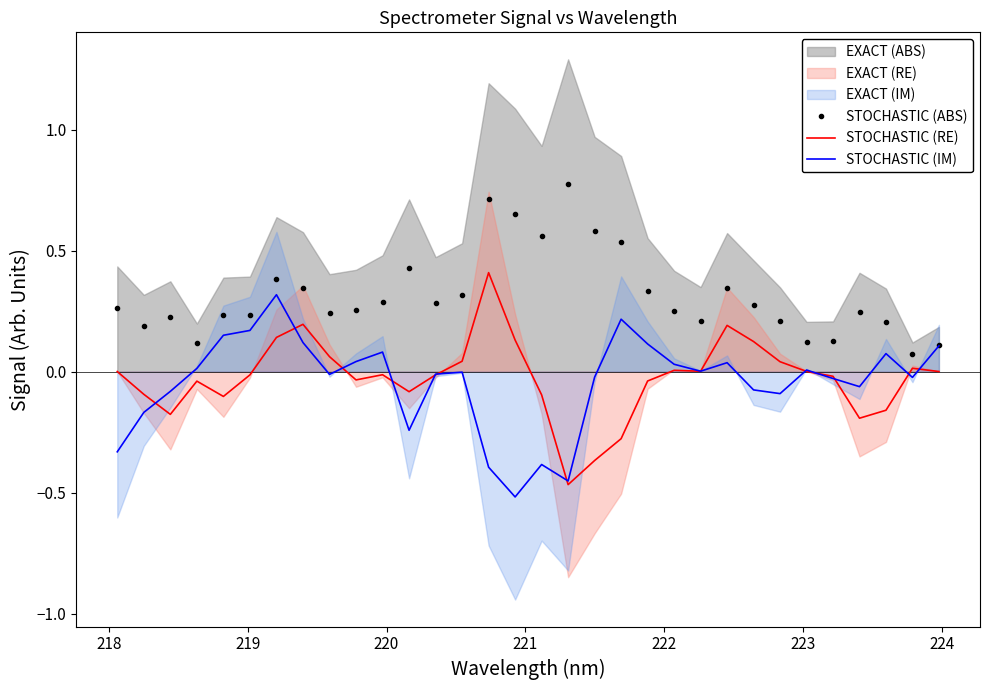

True or false: STOCHASTIC (RE) and STOCHASTIC (ABS) cross at least once.

False